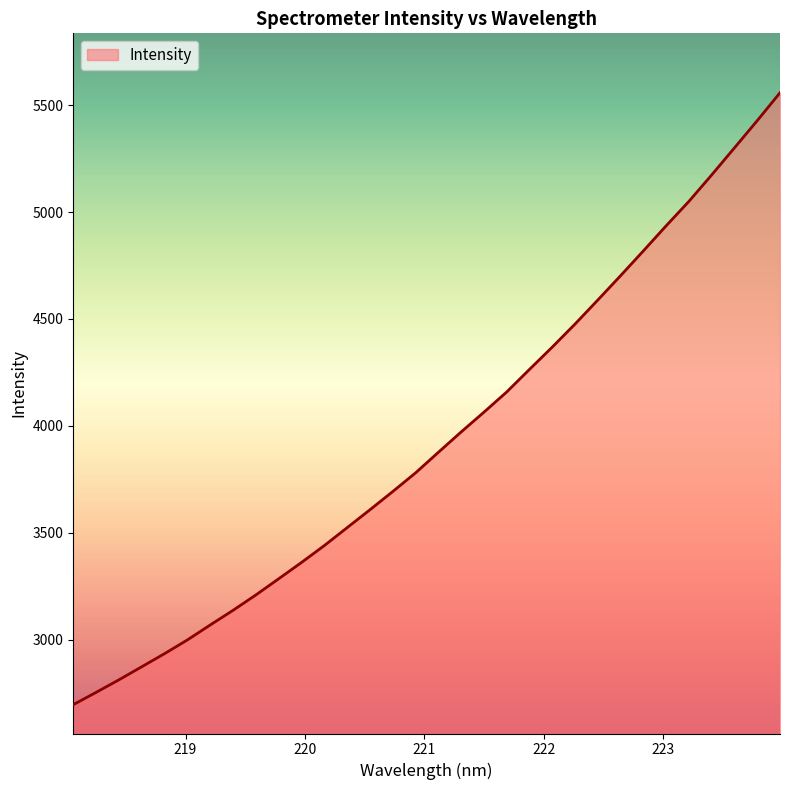

What is the difference between the maximum and minimum values?

2861.6